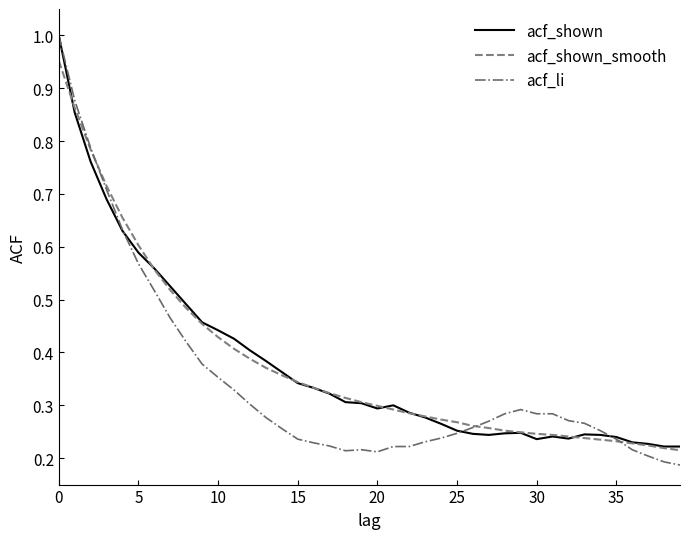

Which series has the largest range (max minus min)?

acf_li